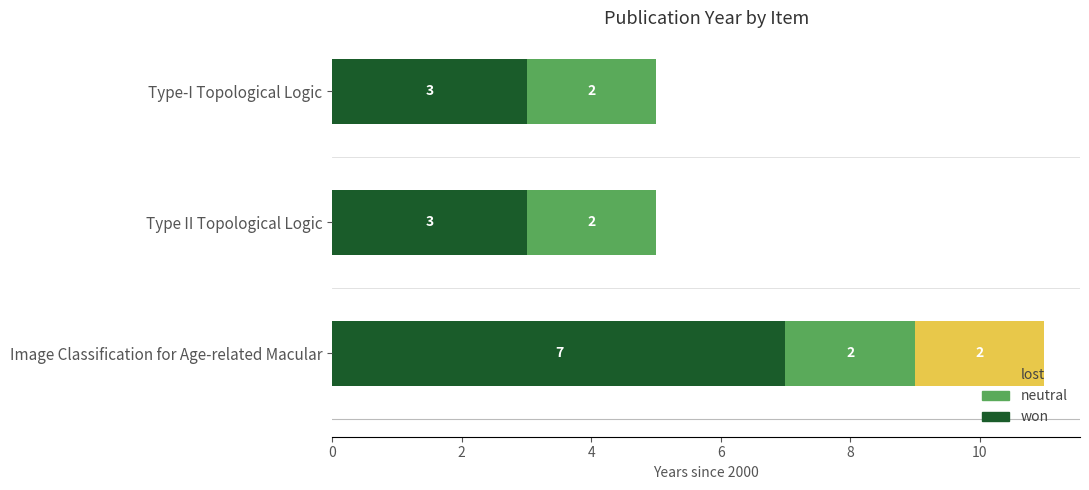

What is the sum of all won values?

13